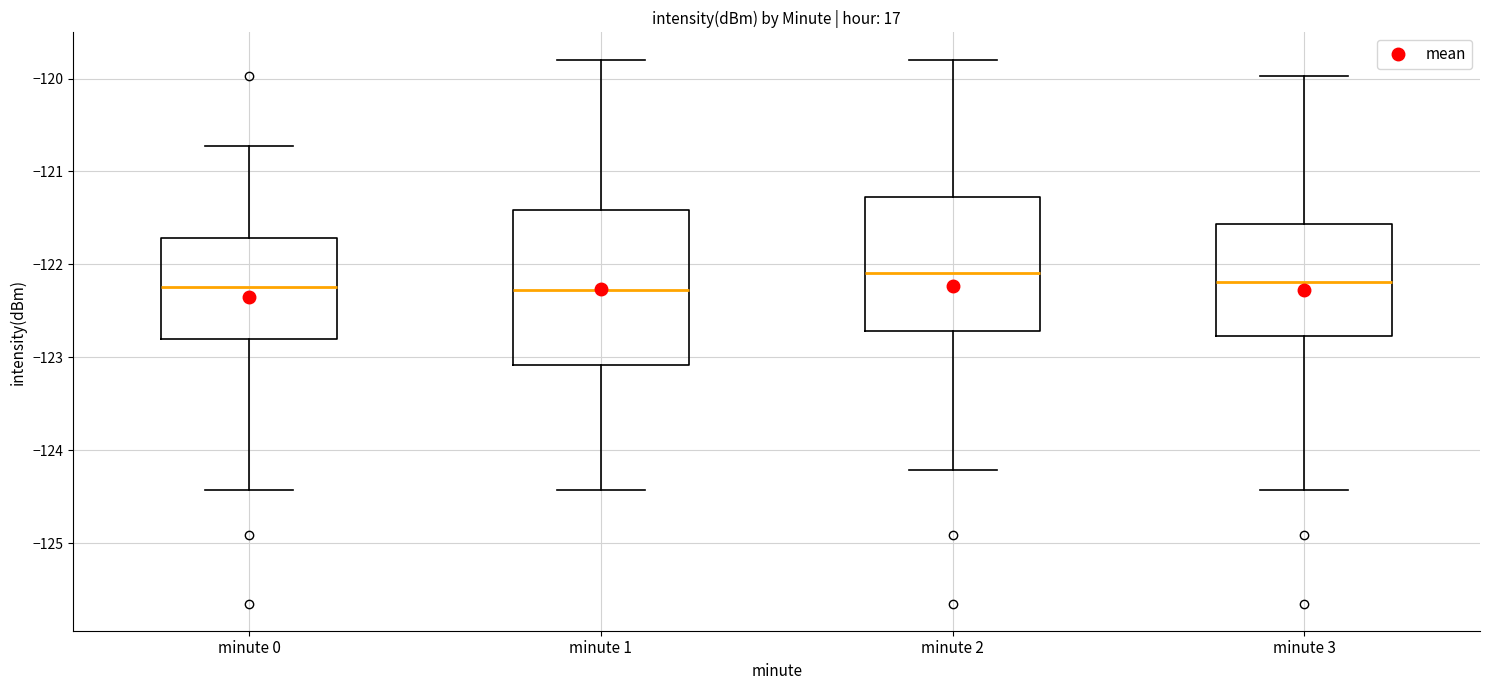

Where does the lower whisker of the box for minute 0 end on the y-axis? The values are not printed on the chart, so give them approximately, as read against the axis.

-124.4